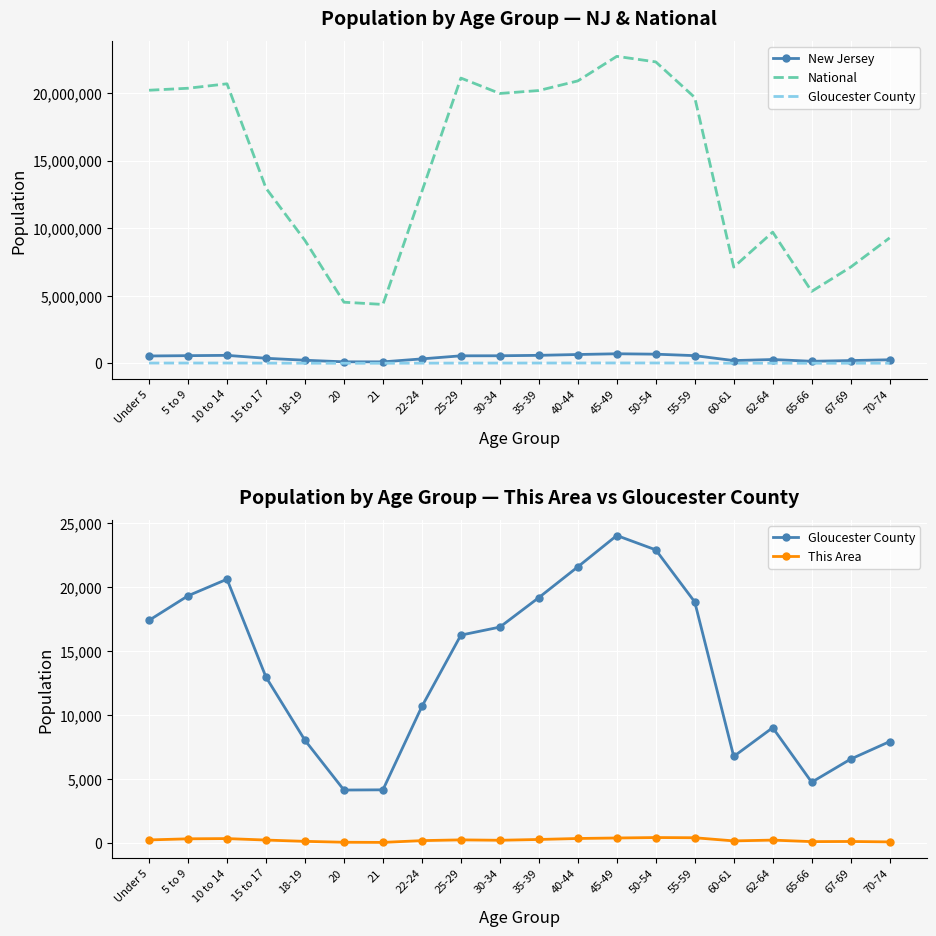

True or false: New Jersey and Gloucester County cross at least once.

False